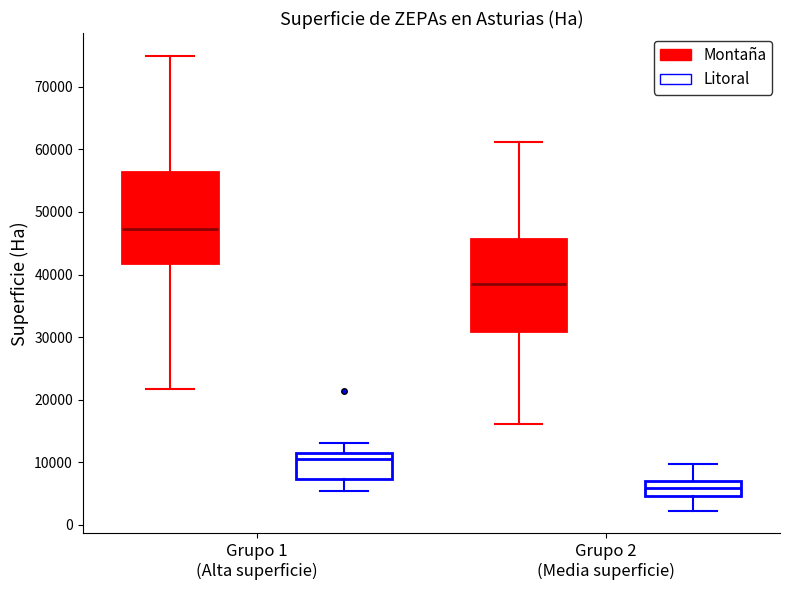

Reading left to right, transcribe this box plot: for each box, give where its median line is, the range the box spans, and where its two whiskers end, as read against the y-axis. The values are not printed on the chart, so give them approximately, as read against the axis.

Grupo 1 (Alta superficie) (Montaña): median 47000, box 42000 to 56000, whiskers 22000 to 75000
Grupo 1 (Alta superficie) (Litoral): median 10000, box 7000 to 11000, whiskers 5000 to 13000
Grupo 2 (Media superficie) (Montaña): median 39000, box 31000 to 46000, whiskers 16000 to 61000
Grupo 2 (Media superficie) (Litoral): median 6000, box 5000 to 7000, whiskers 2000 to 10000